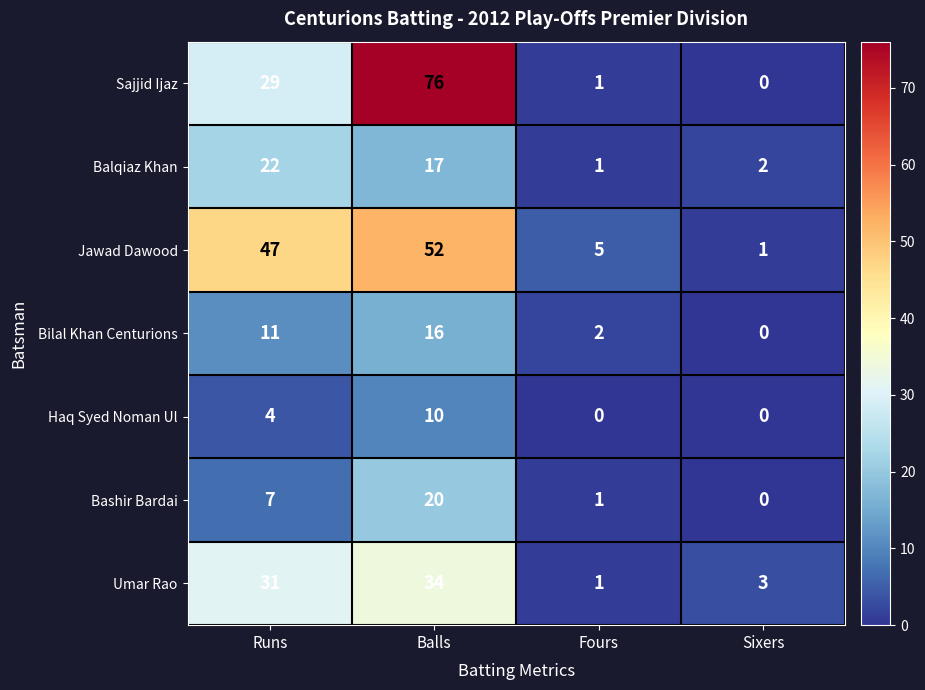

At which label is Sajjid Ijaz closest to 38?

Runs